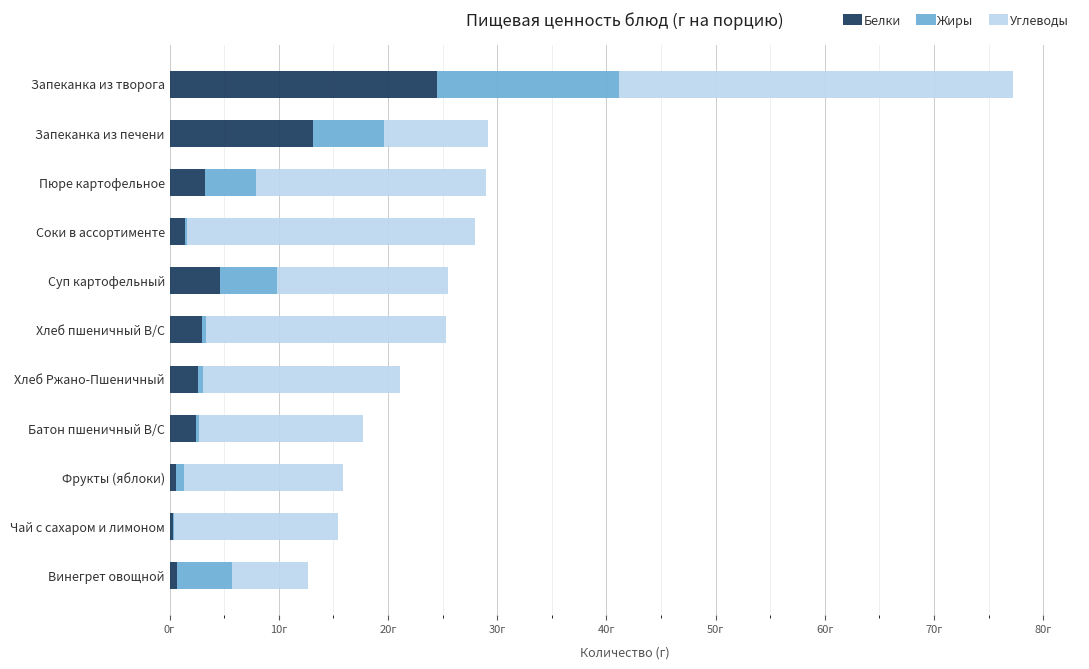

What are all the series names shown in the legend?

Белки, Жиры, Углеводы